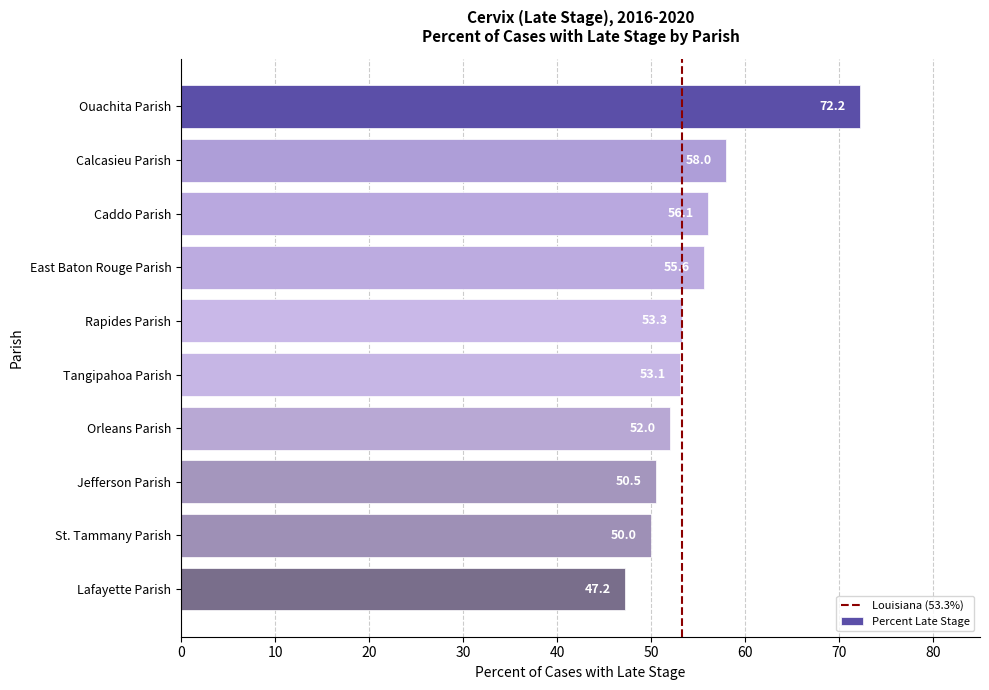

Reading bottom to top, list all the values displayed in this chart.

47.2	50.0	50.5	52.0	53.1	53.3	55.6	56.1	58.0	72.2